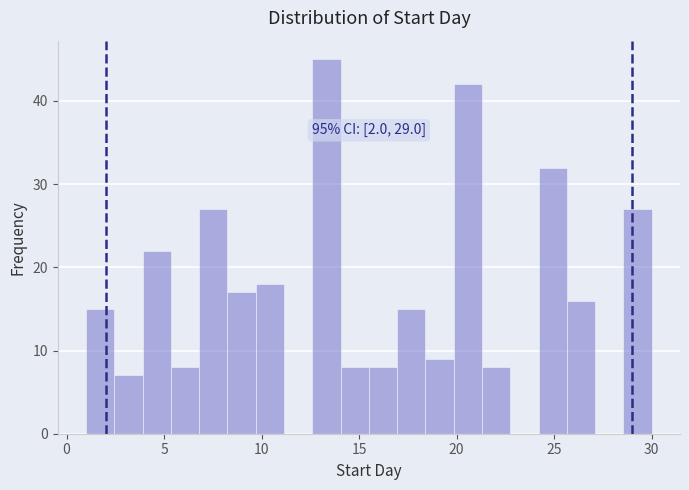

Read against the x-axis, roughly where is the centre of the tallest bar?

13.5